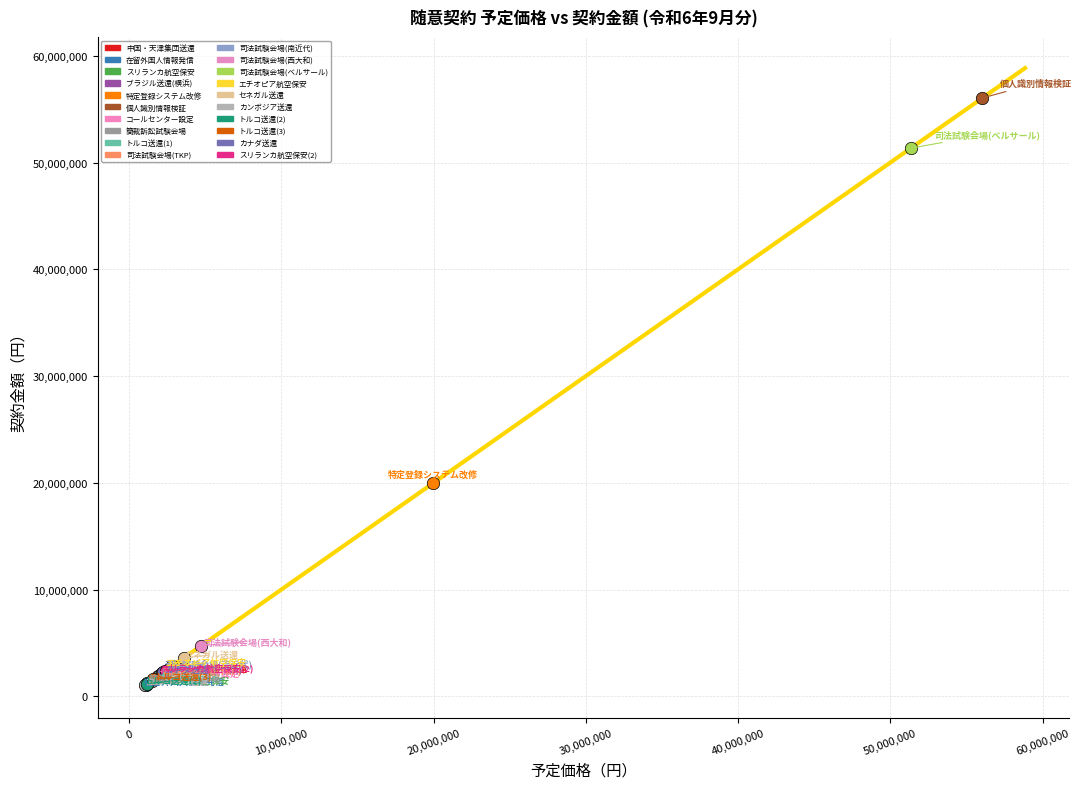

What are all the series names shown in the legend?

中国・天津集団送還, 在留外国人情報発信, スリランカ航空保安, ブラジル送還(横浜), 特定登録システム改修, 個人識別情報検証, コールセンター設定, 簡裁訴訟試験会場, トルコ送還(1), 司法試験会場(TKP), 司法試験会場(南近代), 司法試験会場(西大和), 司法試験会場(ベルサール), エチオピア航空保安, セネガル送還, カンボジア送還, トルコ送還(2), トルコ送還(3), カナダ送還, スリランカ航空保安(2)